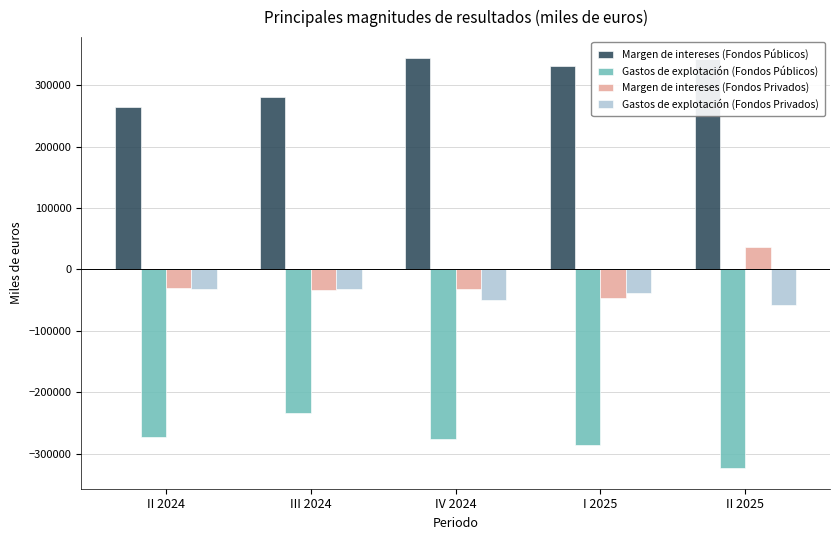

At how many categories does at least one series exceed 116192?

5